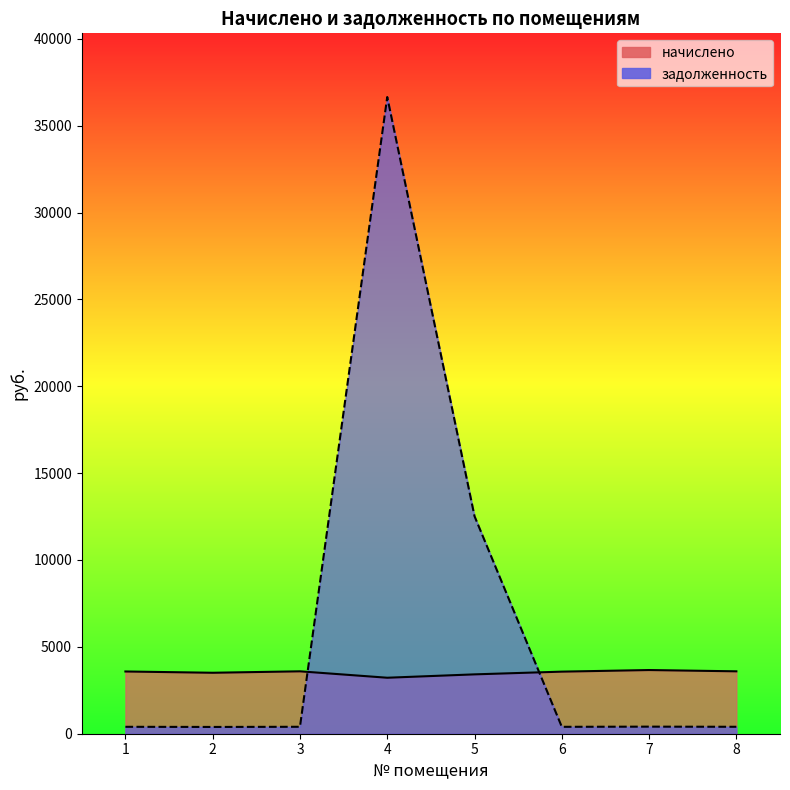

What is the average value of the начислено series?

3519.3